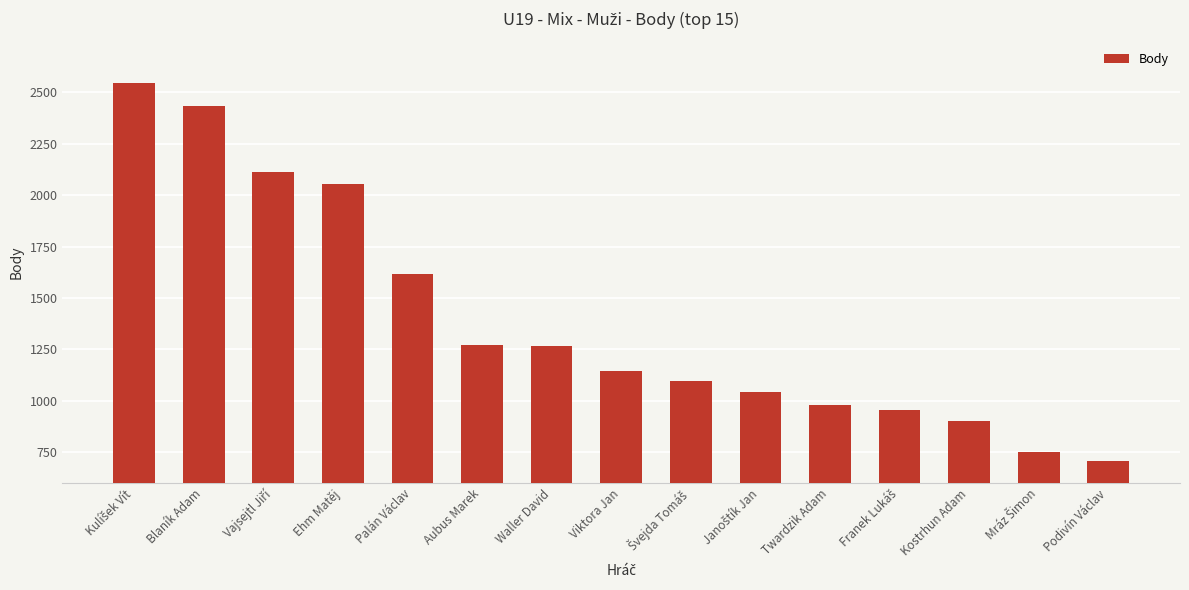

At which label is the value closest to 1625?

Palán Václav